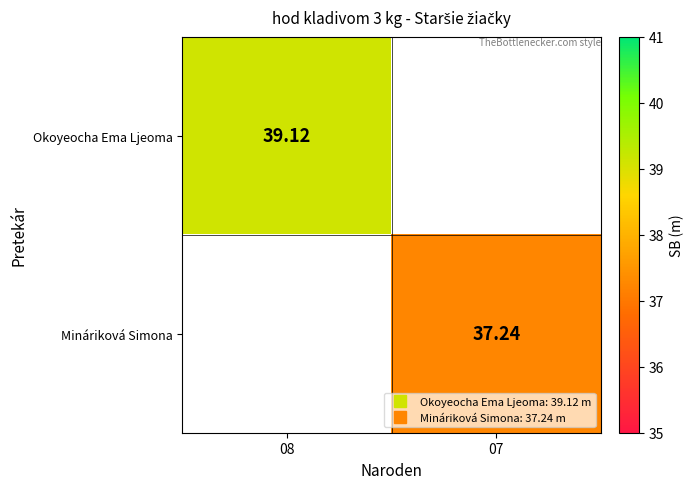

At which label does Okoyeocha Ema Ljeoma reach its peak?

08